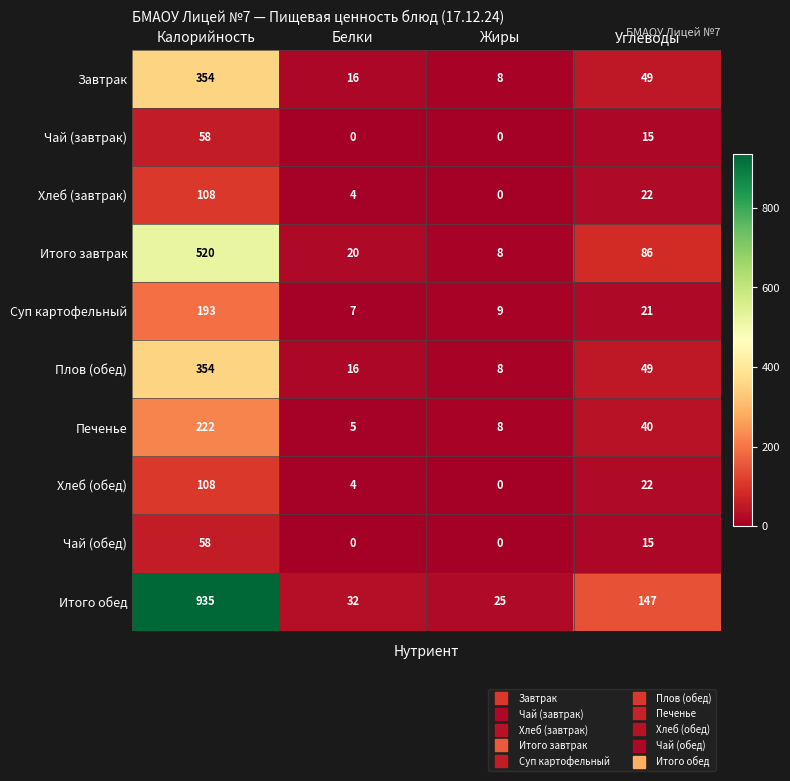

Count the number of categories in the chart.

4